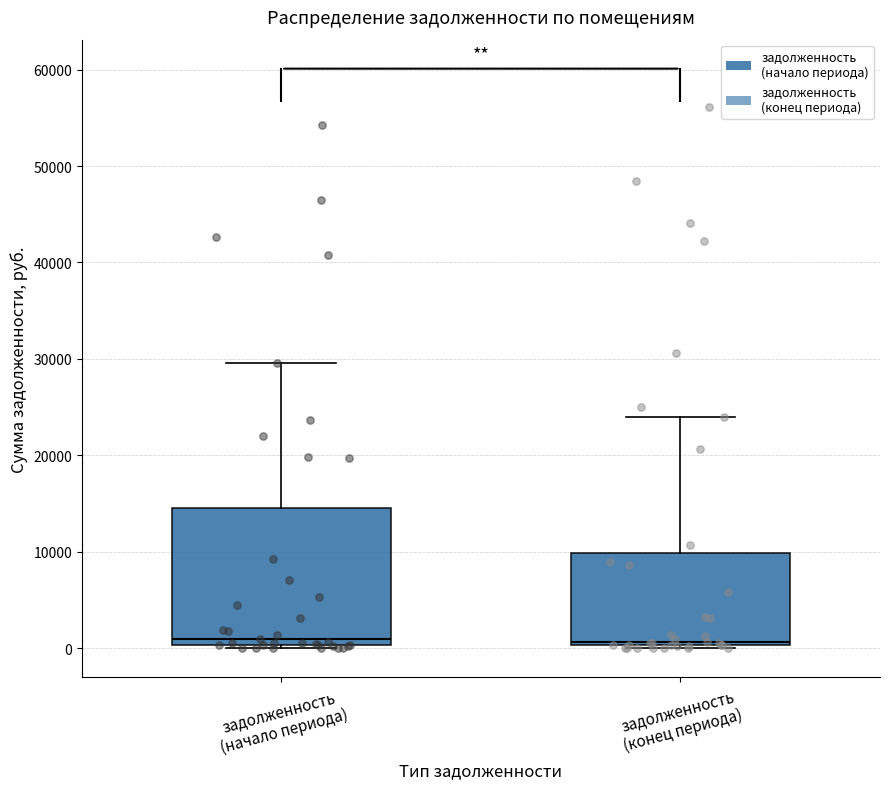

Reading left to right, read every box against the y-axis: the position of its median line, the range the box covers, and the ends of its whiskers. The values are not printed on the chart, so give them approximately, as read against the axis.

задолженность (начало периода): median 1000, box 0 to 14000, whiskers 0 (just below the box's lower edge) to 30000
задолженность (конец периода): median 1000, box 0 to 10000, whiskers 0 (just below the box's lower edge) to 24000